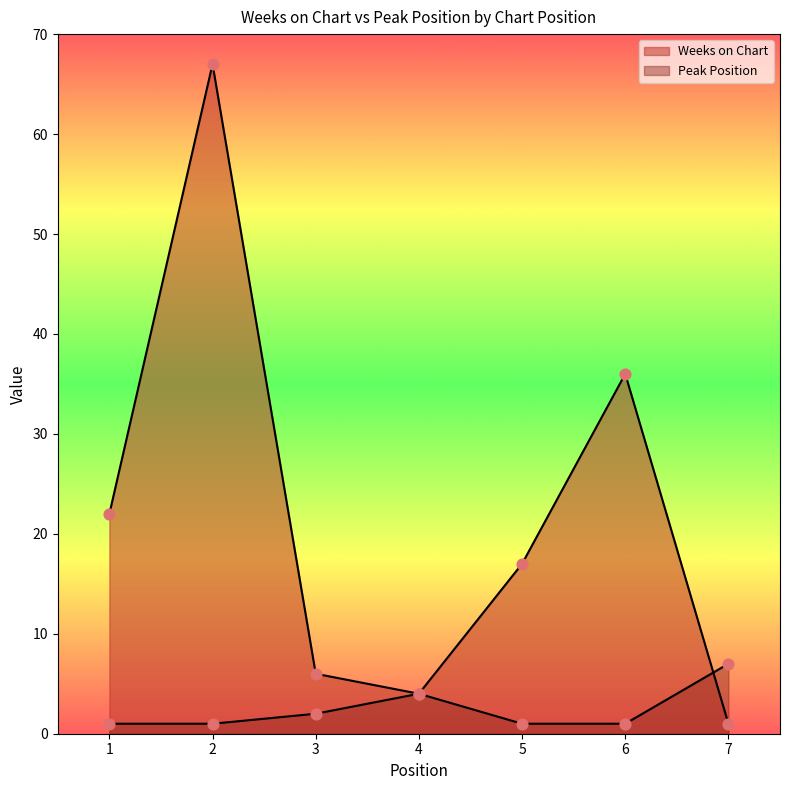

What is the total value across all series at 6?

37